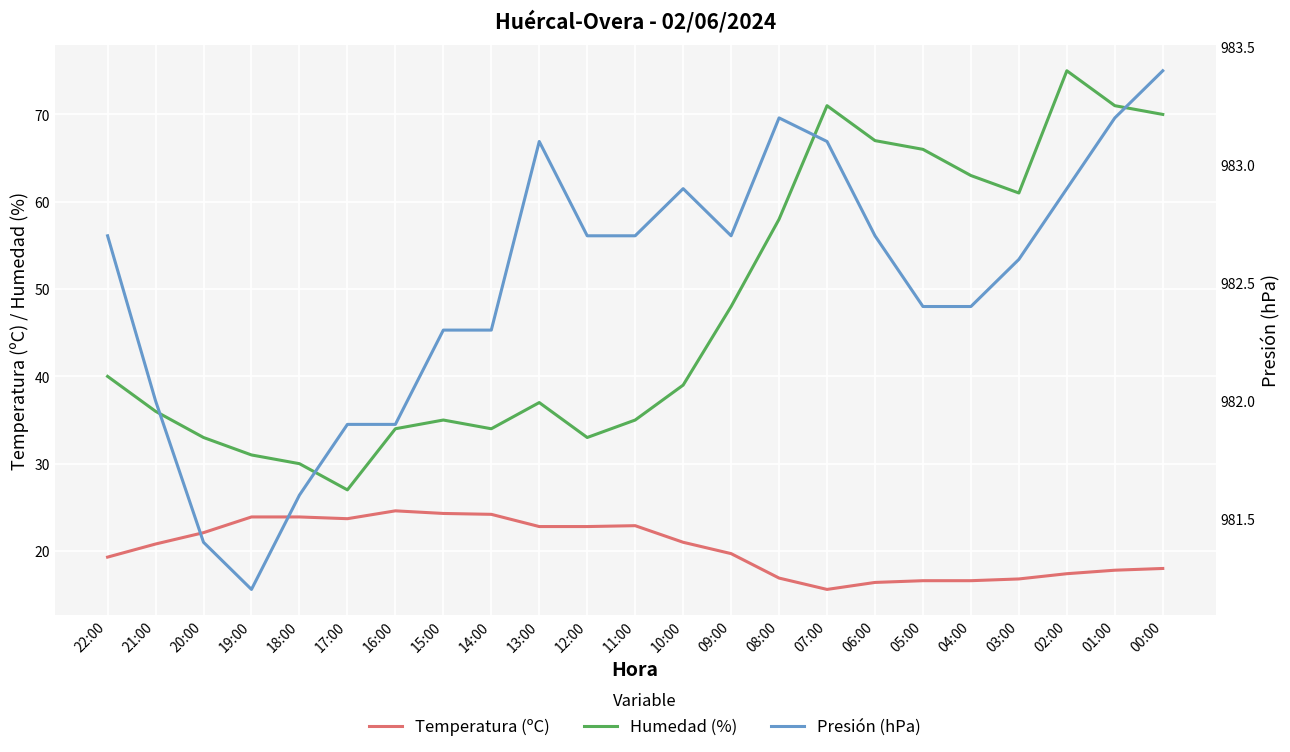

How many interior local peaks does the Humedad (%) series have?

4